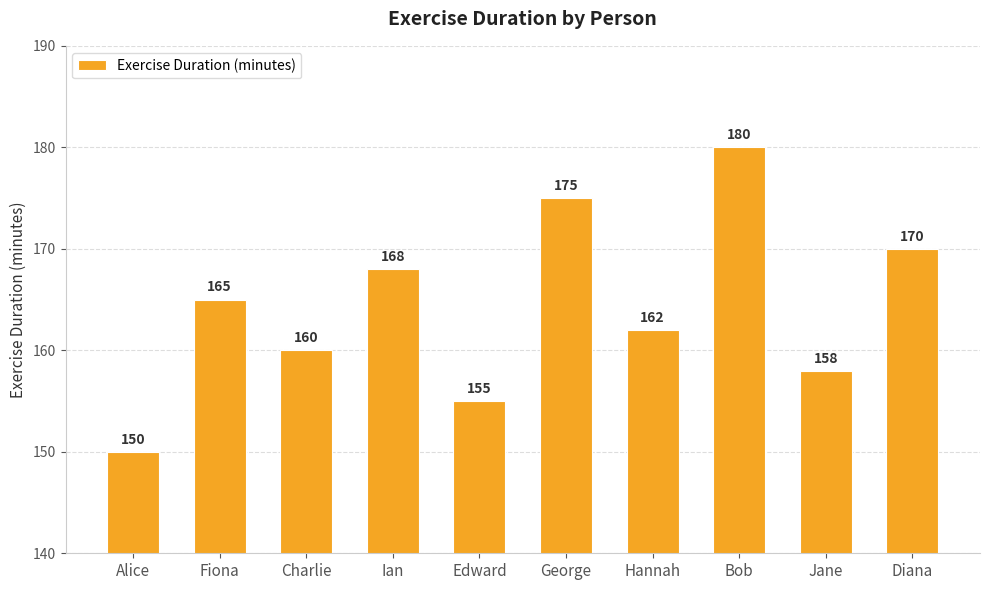

The chart shows a value of 298 at Ian. True or false?

False